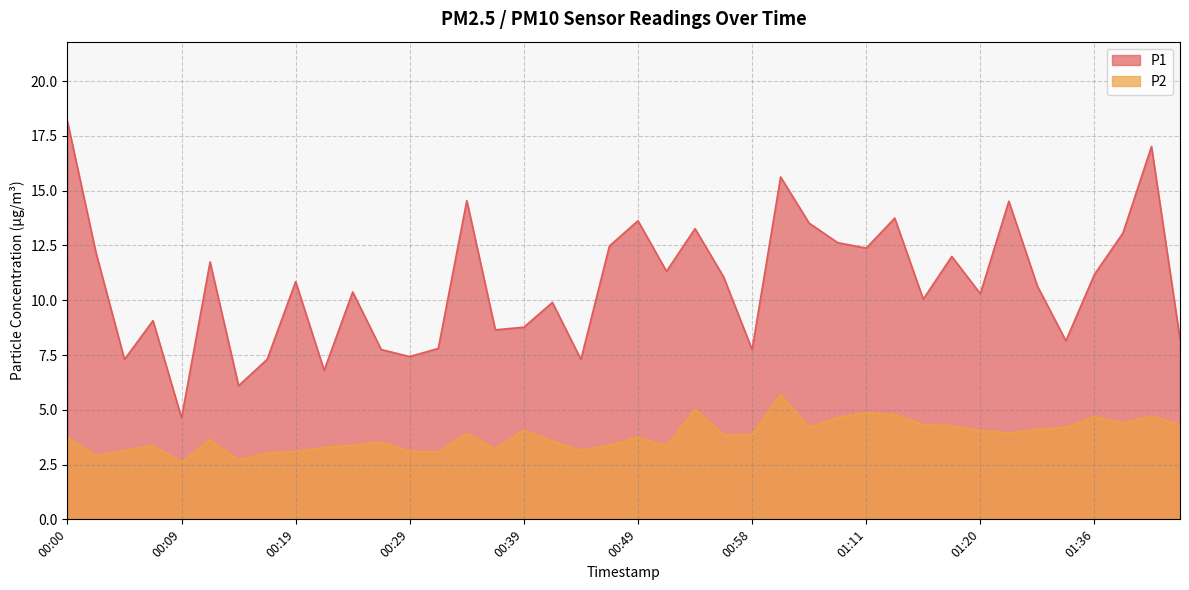

Reading right to left, extract all data points from this chart.

P1: 8.2	17.0	13.1	11.2	8.2	10.7	14.5	10.3	12.0	10.1	13.8	12.4	12.6	13.5	15.6	7.8	11.1	13.3	11.3	13.6	12.5	7.3	9.9	8.8	8.7	14.6	7.8	7.4	7.8	10.4	6.8	10.8	7.3	6.1	11.8	4.6	9.1	7.3	12.2	18.2
P2: 4.3	4.7	4.4	4.7	4.2	4.1	4.0	4.0	4.3	4.3	4.8	4.9	4.7	4.2	5.7	3.9	3.9	5.0	3.4	3.8	3.4	3.1	3.6	4.1	3.2	3.9	3.1	3.1	3.5	3.4	3.3	3.1	3.0	2.7	3.6	2.6	3.4	3.1	2.9	3.7